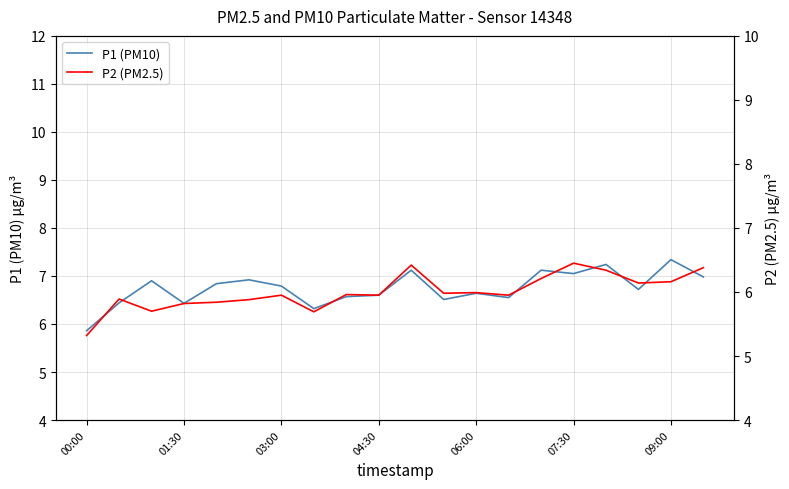

What are all the series names shown in the legend?

P1 (PM10), P2 (PM2.5)